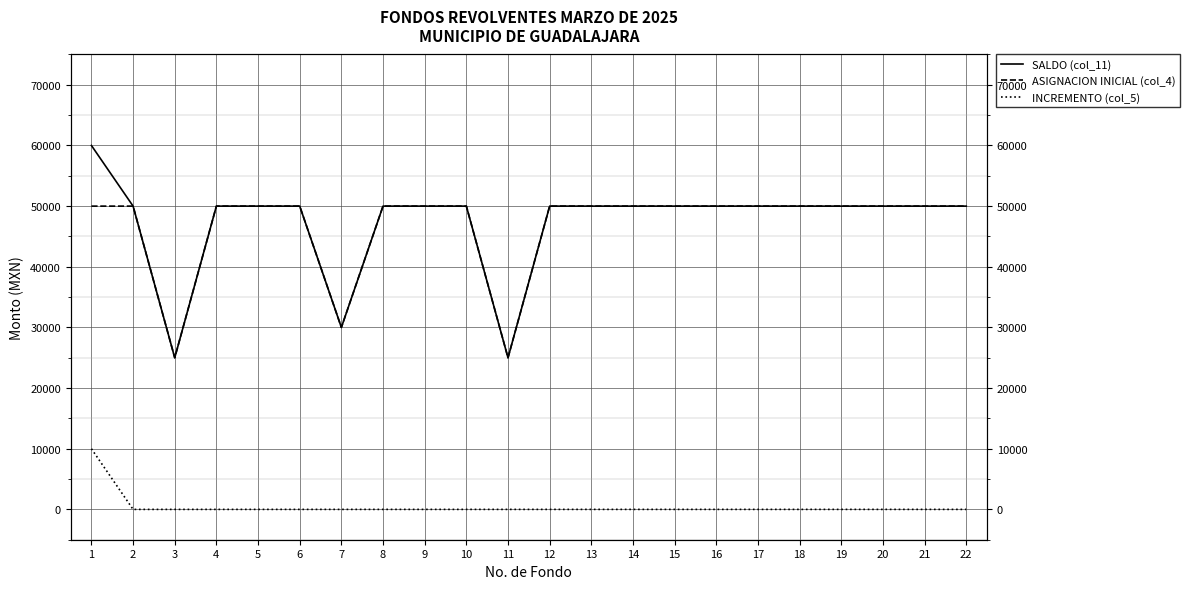

What are all the series names shown in the legend?

SALDO (col_11), ASIGNACION INICIAL (col_4), INCREMENTO (col_5)